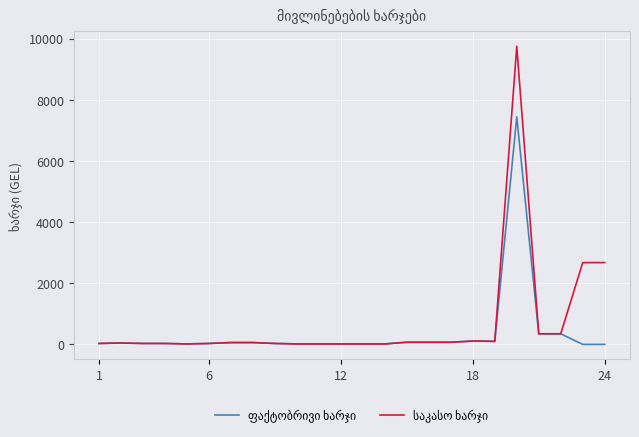

What is the greatest value displayed?

9752.6